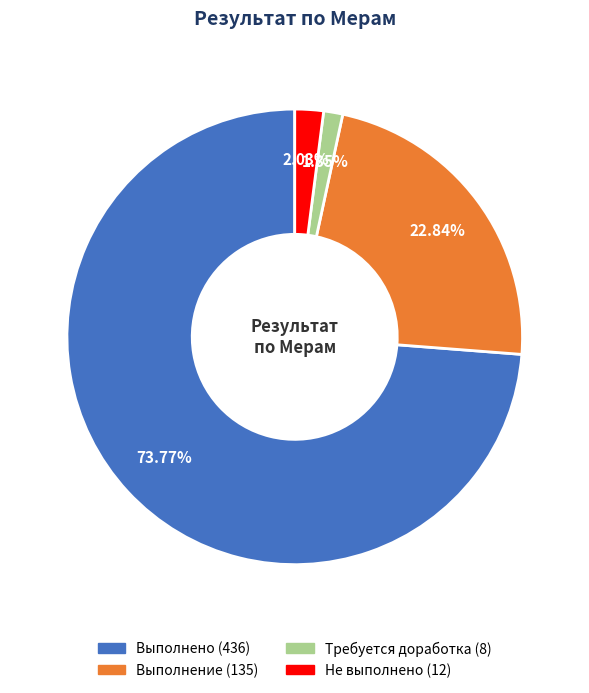

Approximately how many times larger is the value at Выполнение compared to Требуется доработка?

16.9